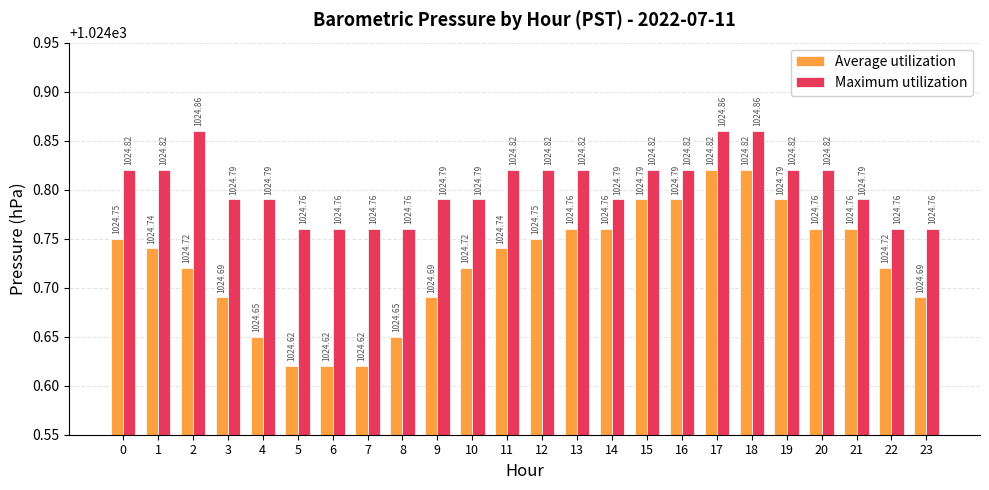

Reading left to right, list all the values displayed in this chart.

Average utilization: 0=1024.8	1=1024.7	2=1024.7	3=1024.7	4=1024.7	5=1024.6	6=1024.6	7=1024.6	8=1024.7	9=1024.7	10=1024.7	11=1024.7	12=1024.8	13=1024.8	14=1024.8	15=1024.8	16=1024.8	17=1024.8	18=1024.8	19=1024.8	20=1024.8	21=1024.8	22=1024.7	23=1024.7
Maximum utilization: 0=1024.8	1=1024.8	2=1024.9	3=1024.8	4=1024.8	5=1024.8	6=1024.8	7=1024.8	8=1024.8	9=1024.8	10=1024.8	11=1024.8	12=1024.8	13=1024.8	14=1024.8	15=1024.8	16=1024.8	17=1024.9	18=1024.9	19=1024.8	20=1024.8	21=1024.8	22=1024.8	23=1024.8